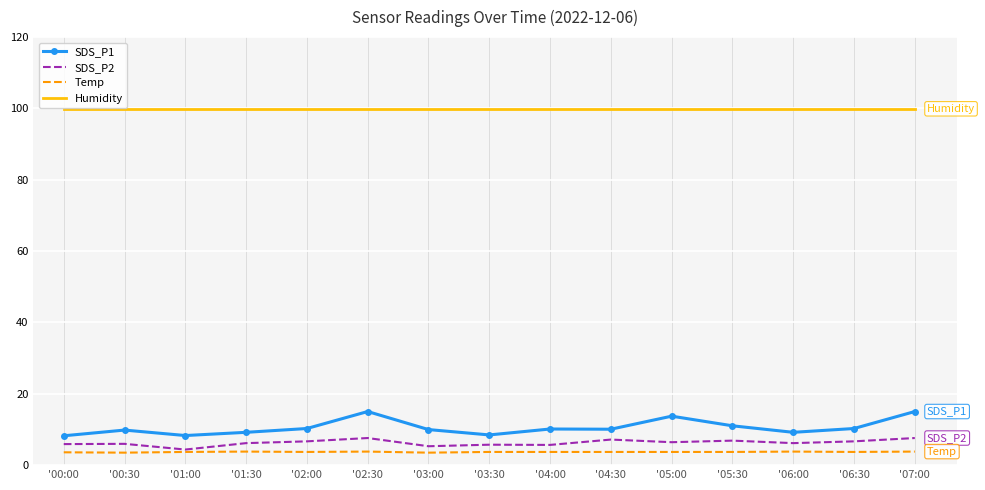

True or false: Temp and SDS_P1 cross at least once.

False